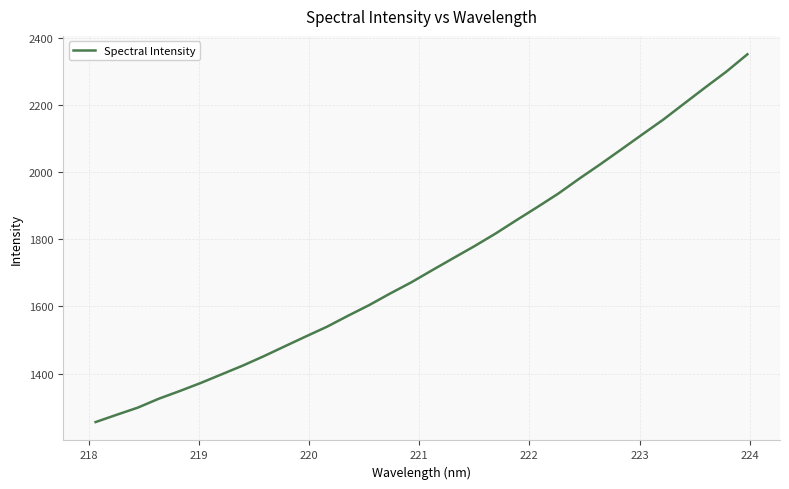

What is the difference between the maximum and minimum values?

1096.3